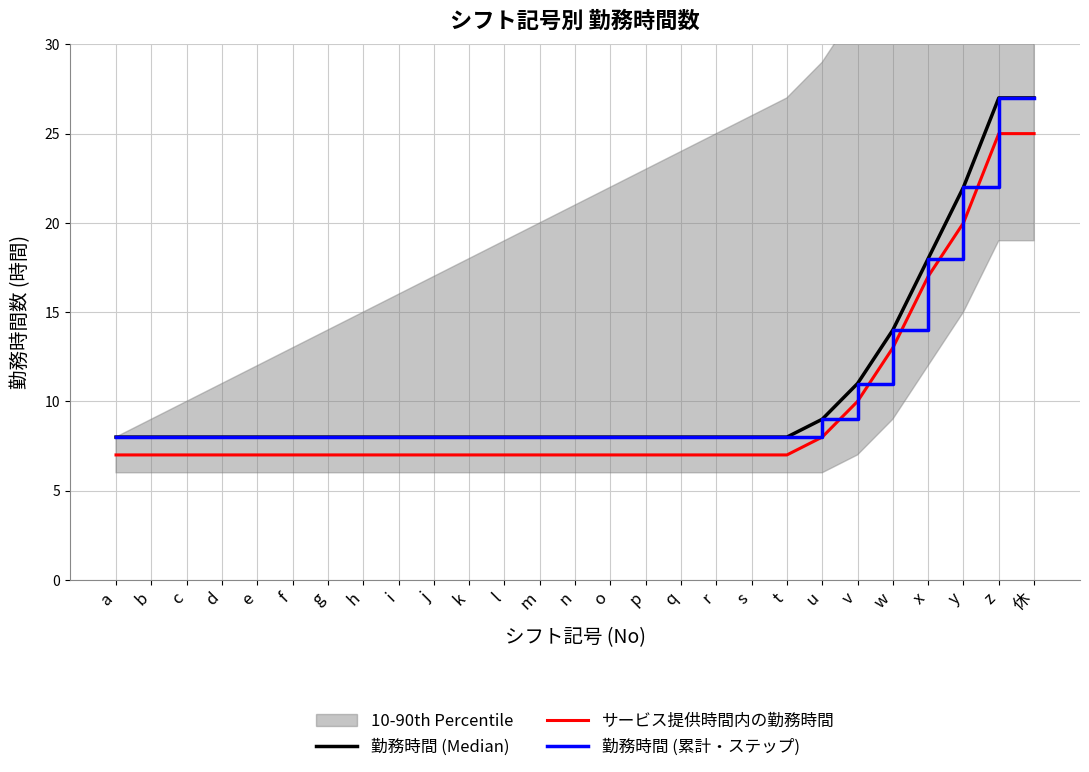

Does the chart display data point markers on the line(s)?

No